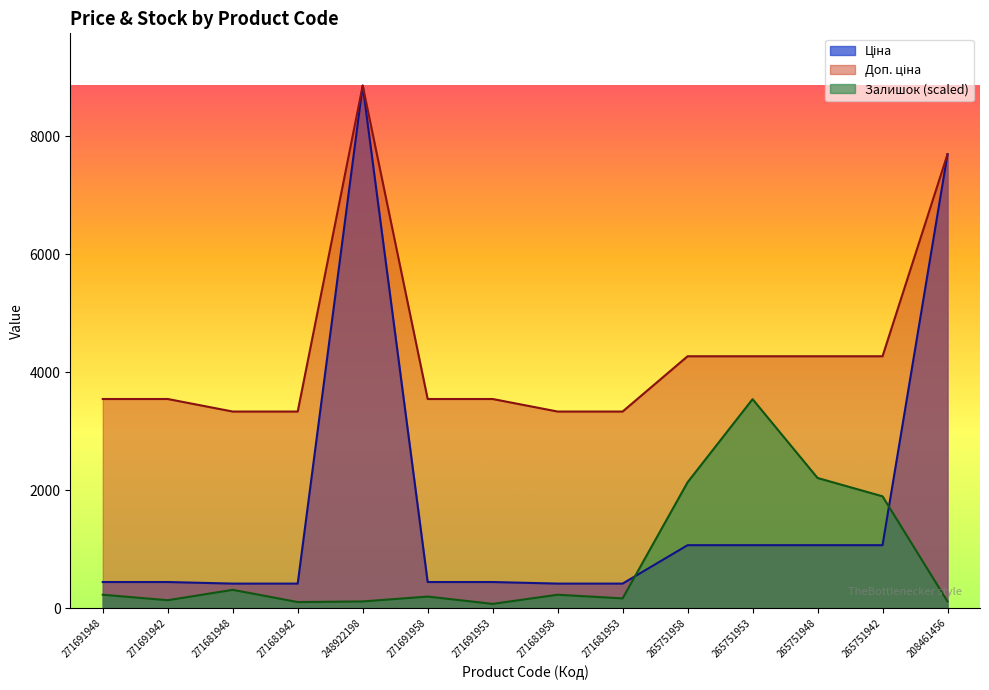

The value of Ціна at 265751942 is 1067.3. True or false?

True